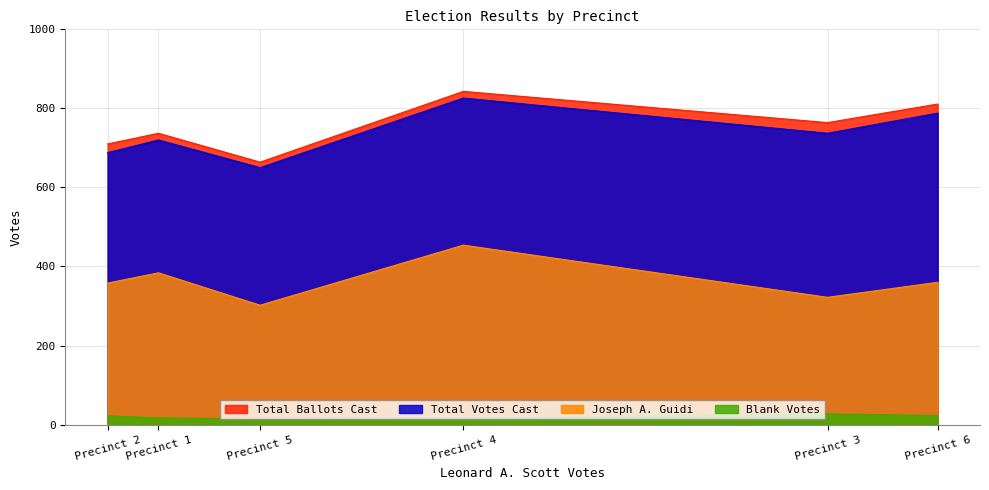

What is the value of the Joseph A. Guidi point at the 4th from the left?

454